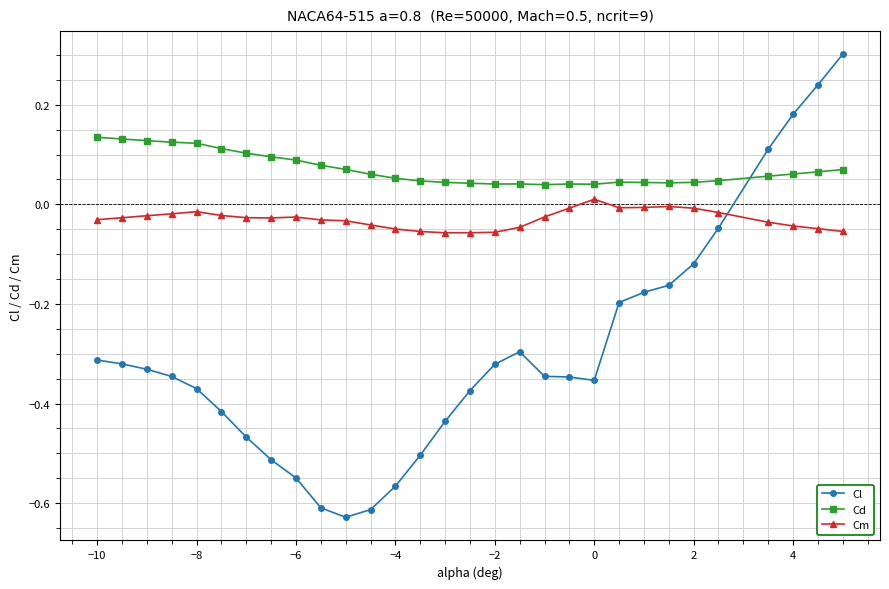

What is the sum of all Cl values?

-8.9